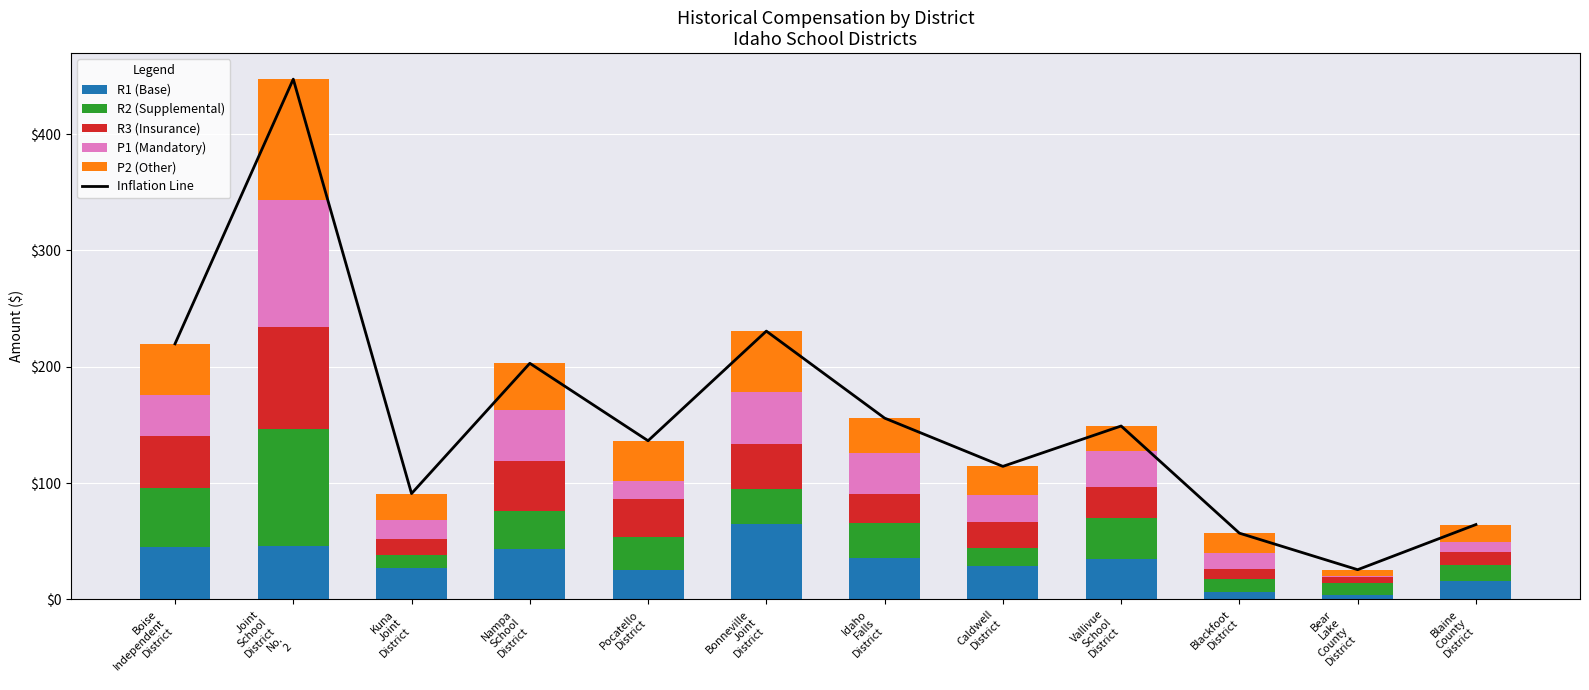

List the series in order of their peak value, highest first.

Inflation Line, P1 (Mandatory), P2 (Other), R2 (Supplemental), R3 (Insurance), R1 (Base)